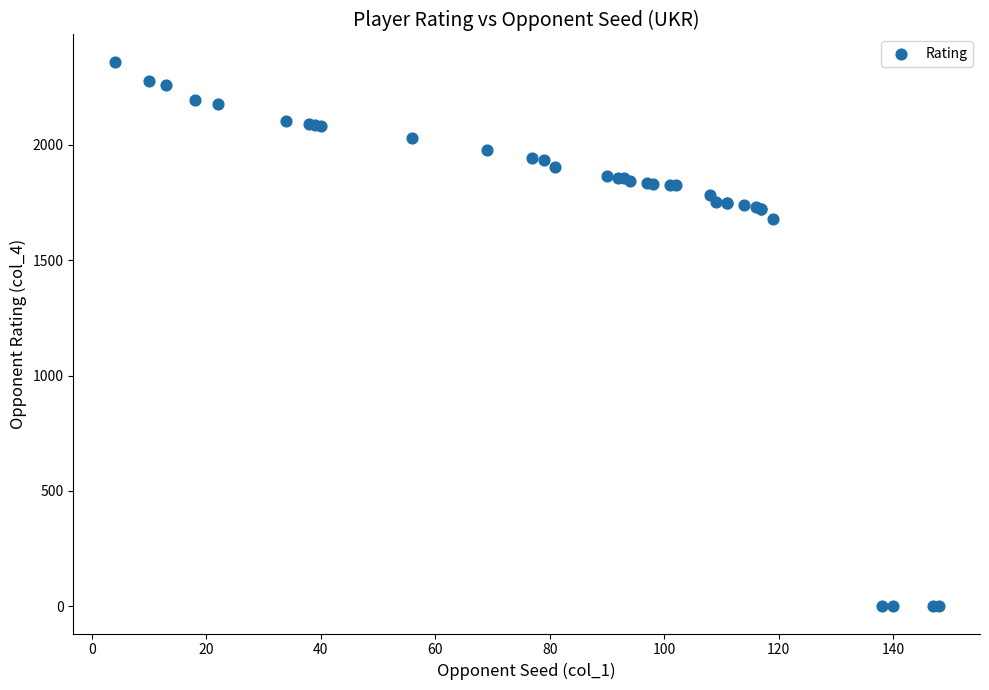

What Y value in the scatter plot is closest to 1180?

1679